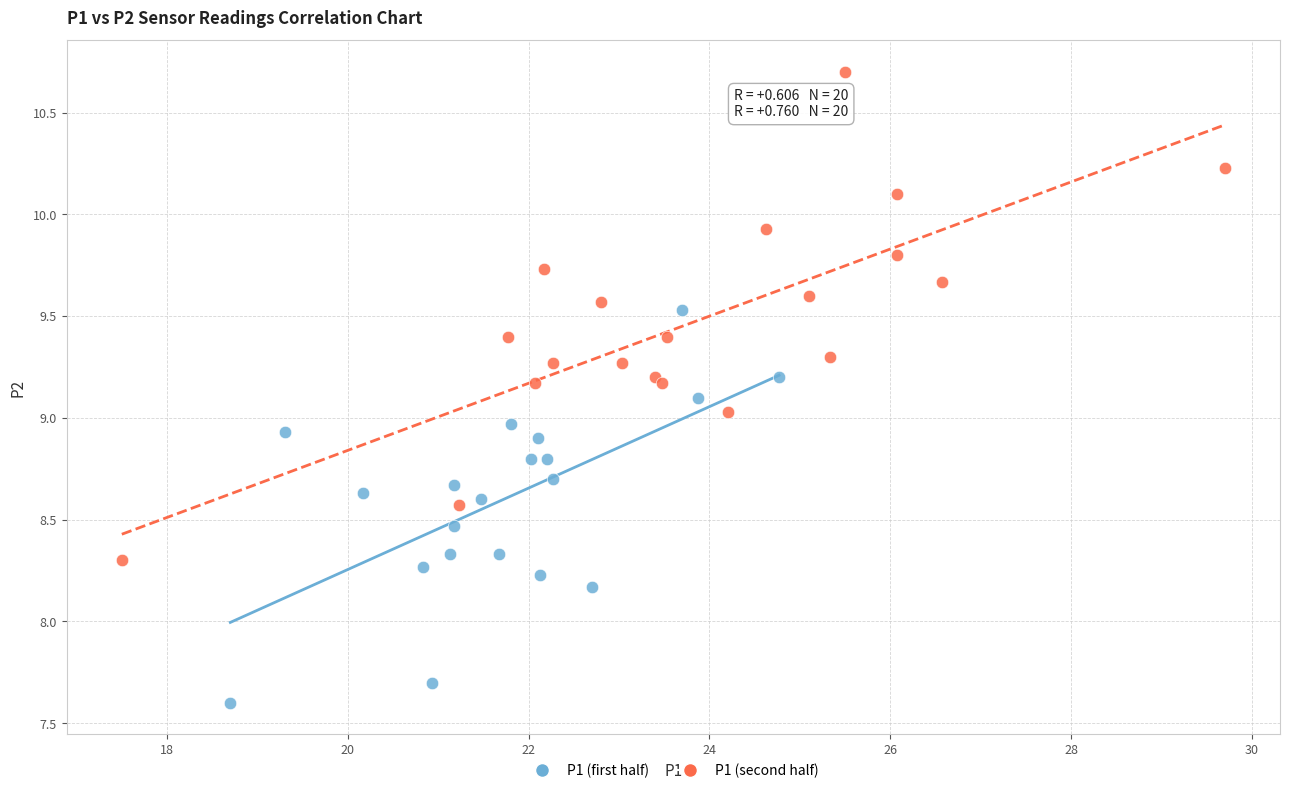

Which series contains the lowest Y value?

P1 (first half)